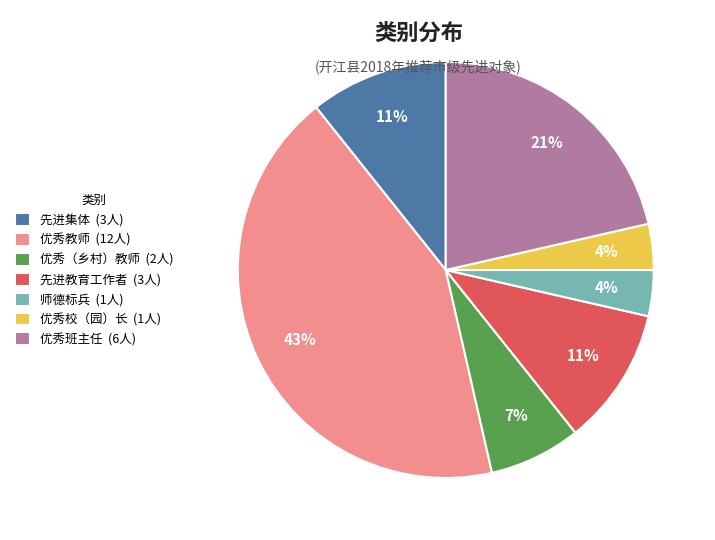

To the nearest percent, what is the average slice percentage?

14%